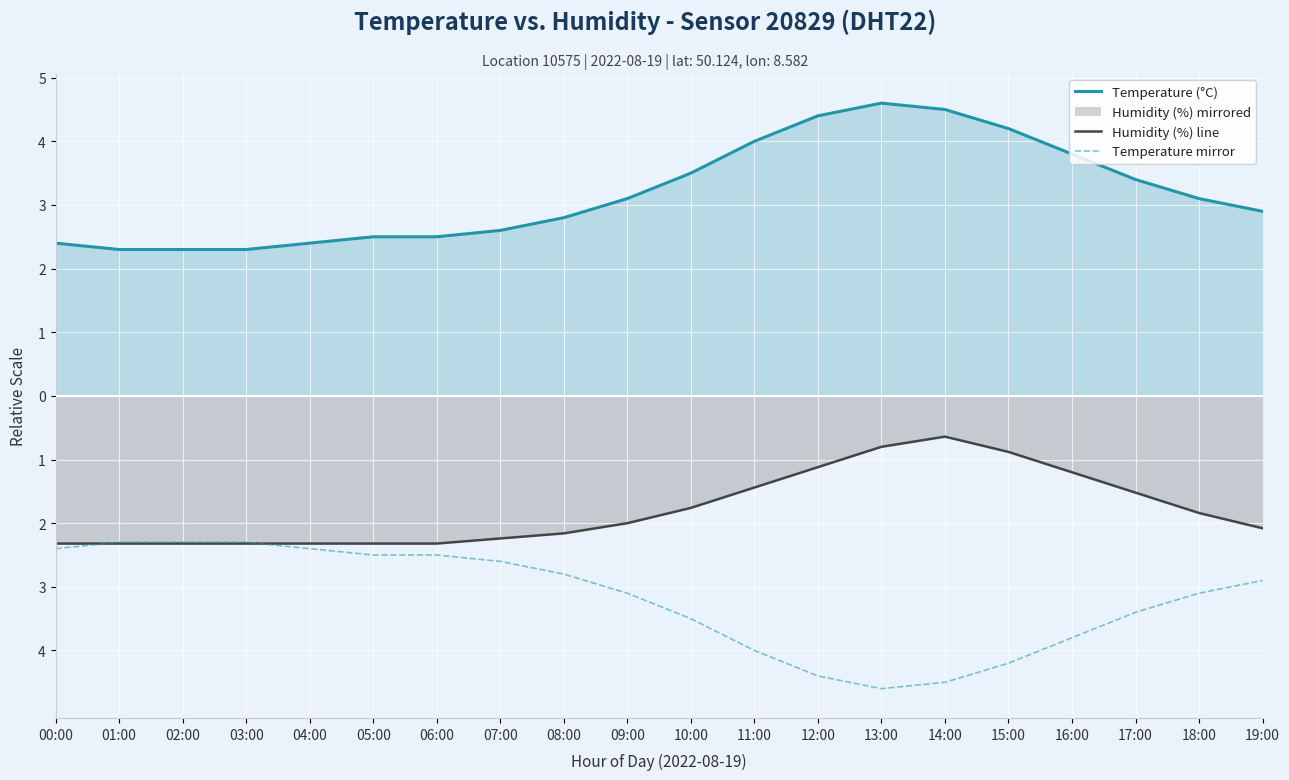

What is the lowest value of the Humidity (%) line series?

-2.3